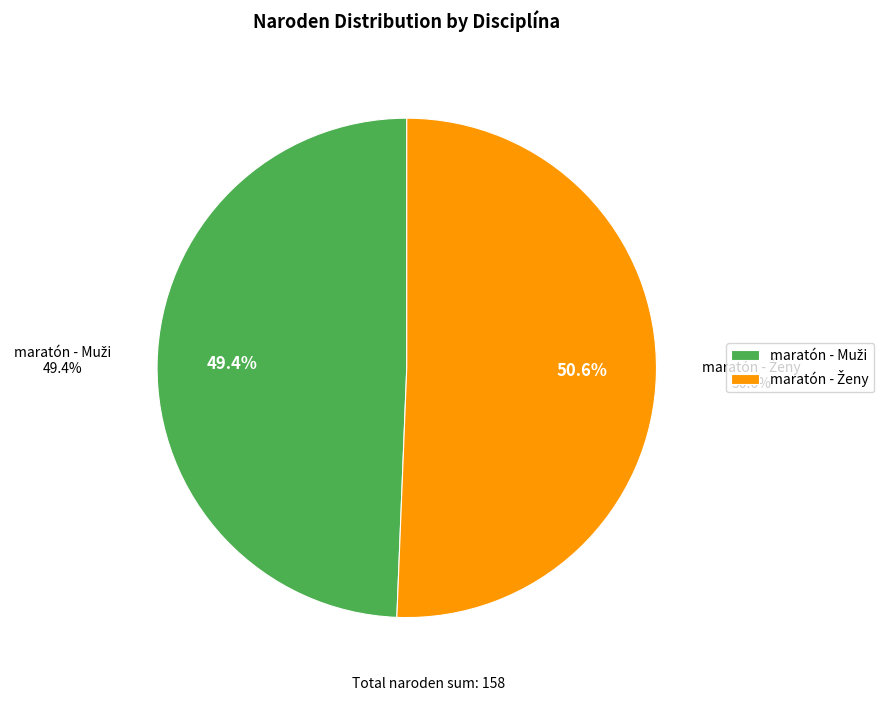

Rank the categories by value from lowest to highest.

maratón - Muži, maratón - Ženy